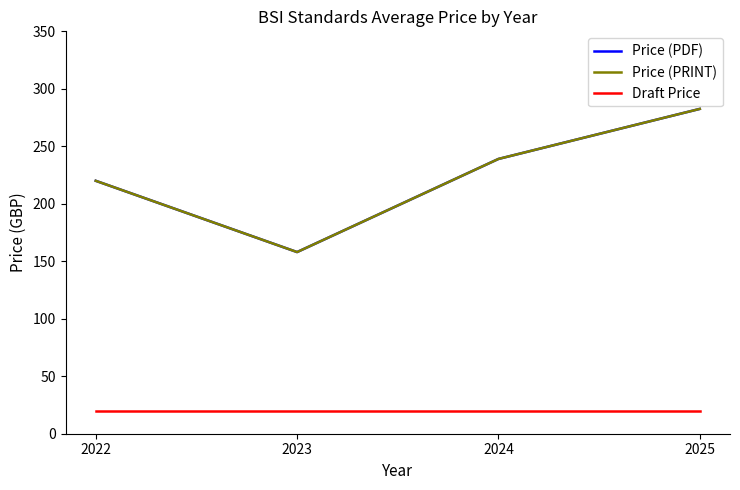

Is this an area chart (filled region under the line)?

No